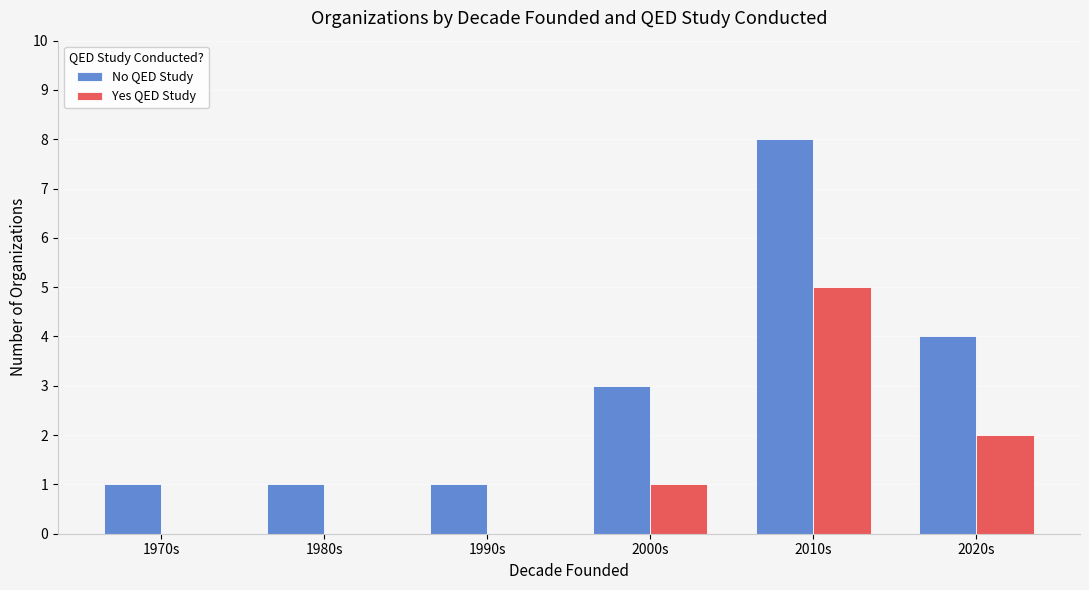

Is it true that No QED Study equals 1 at 1980s?

True